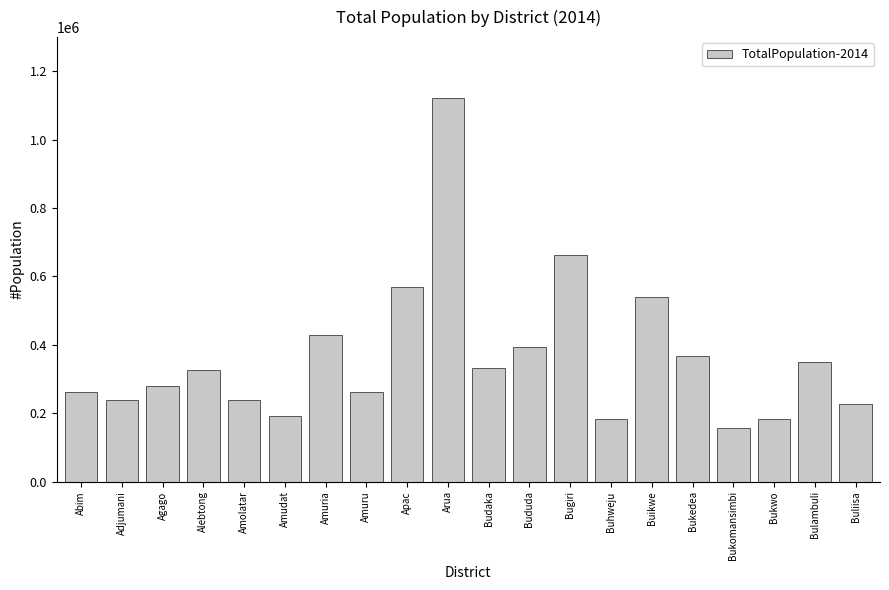

Is it true that the value at Bulambuli is 348500?

True